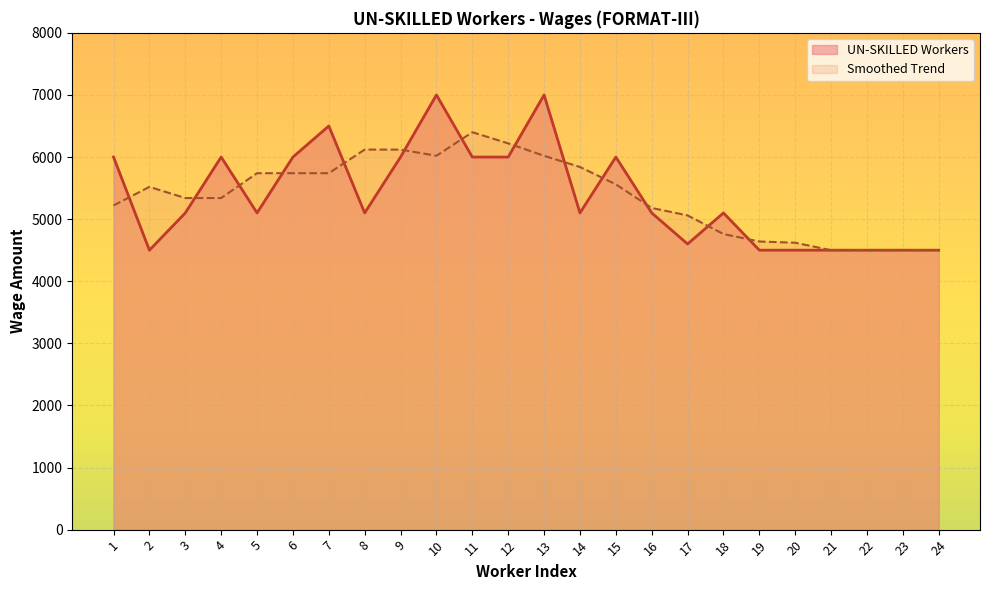

Reading left to right, list all the values displayed in this chart.

1=6000	2=4500	3=5100	4=6000	5=5100	6=6000	7=6500	8=5100	9=6000	10=7000	11=6000	12=6000	13=7000	14=5100	15=6000	16=5100	17=4600	18=5100	19=4500	20=4500	21=4500	22=4500	23=4500	24=4500